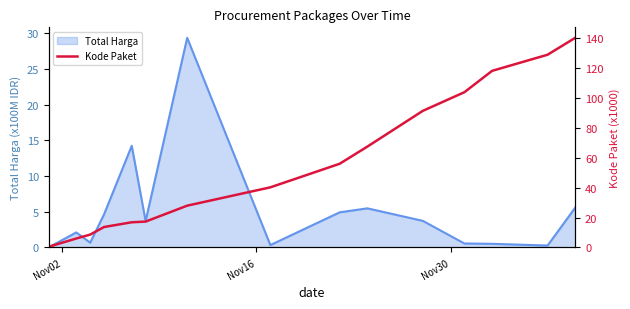

What is the maximum value for Total Harga?

29.4